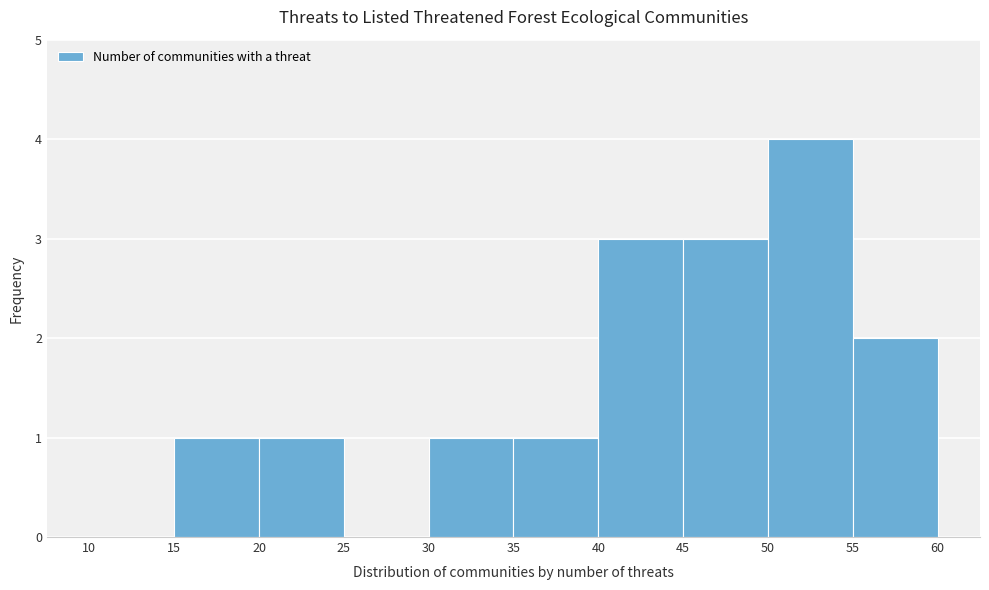

How tall is the bar that spans 35 to 40 on the x-axis? The values are not printed on the chart, so give them approximately, as read against the axis.

1